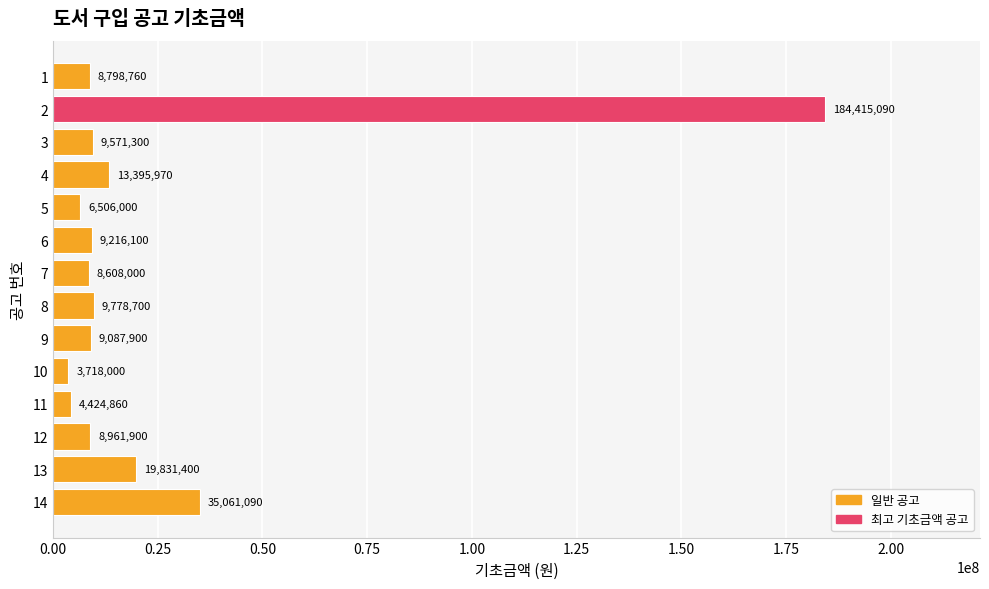

How many bars are there in total?

14